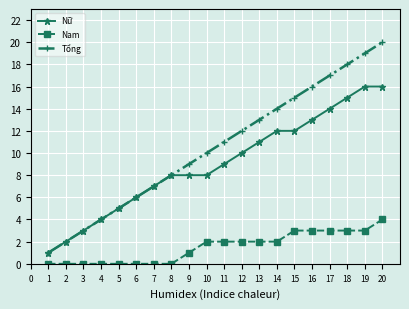

Which series has the largest total across all categories?

Tổng